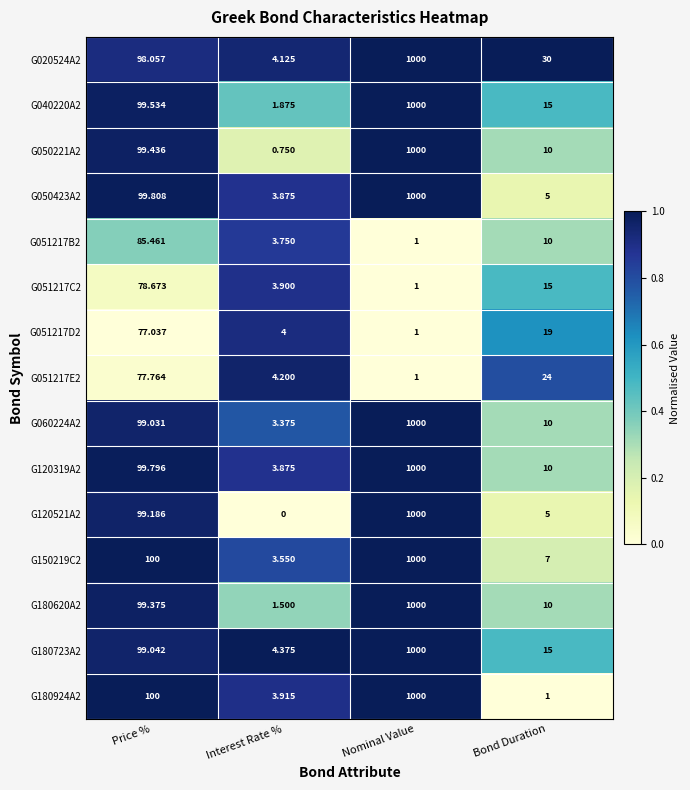

Which label corresponds to the smallest value in the chart?

Interest Rate %